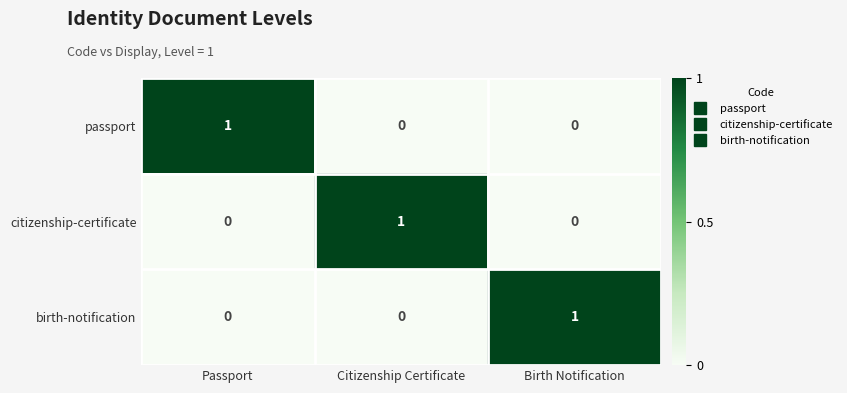

The passport series shows 0 at Citizenship Certificate. True or false?

True